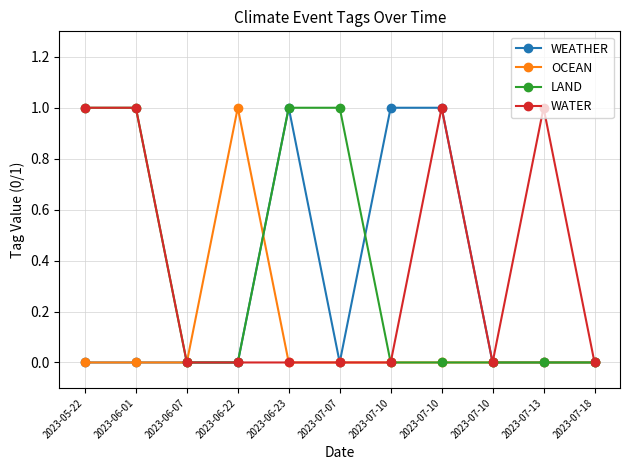

After their last crossing, which series has the higher values: WEATHER or OCEAN?

WEATHER